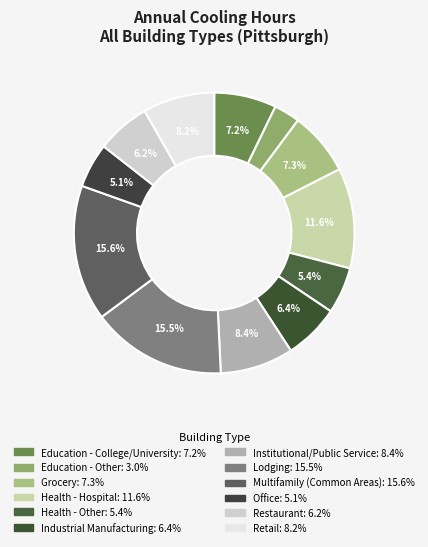

True or false: Health - Other accounts for 5% of the total.

True